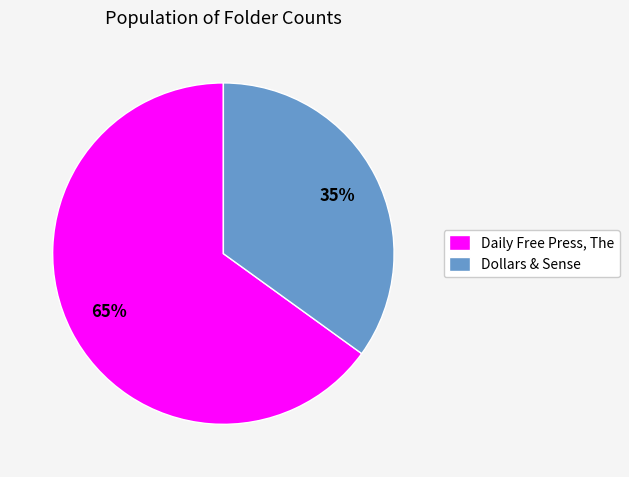

Is there any slice that represents more than half of the pie?

Yes